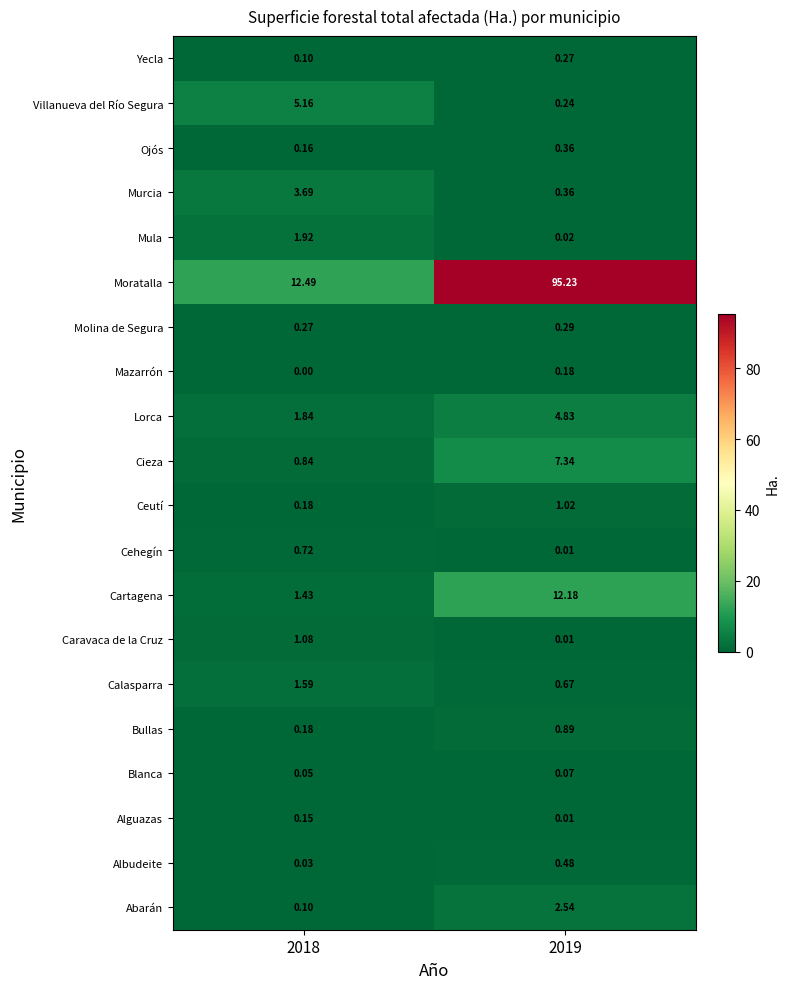

Which label corresponds to the smallest value in the chart?

2018